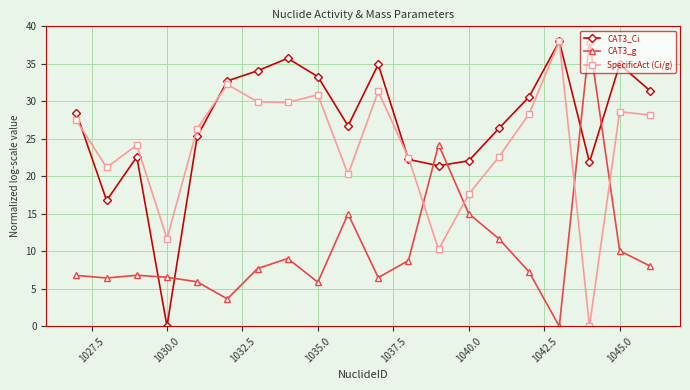

True or false: CAT3_Ci has more than 2 points higher than both neighbors.

True